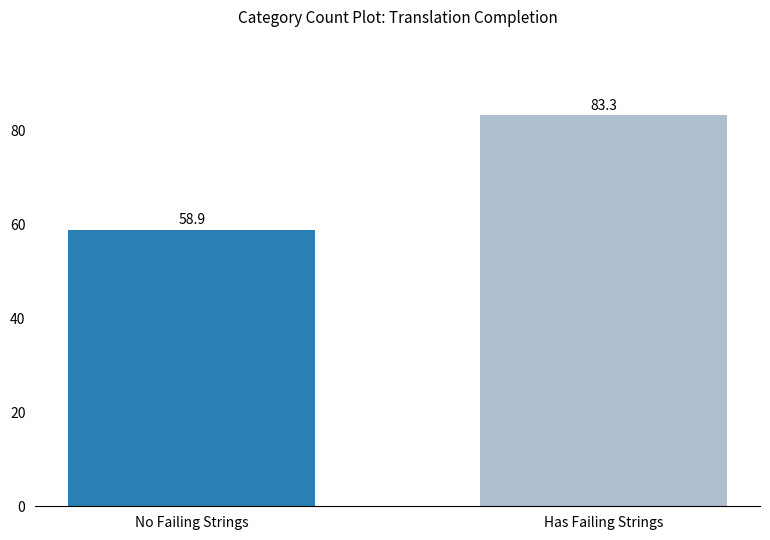

Rank the categories by value from lowest to highest.

No Failing Strings, Has Failing Strings